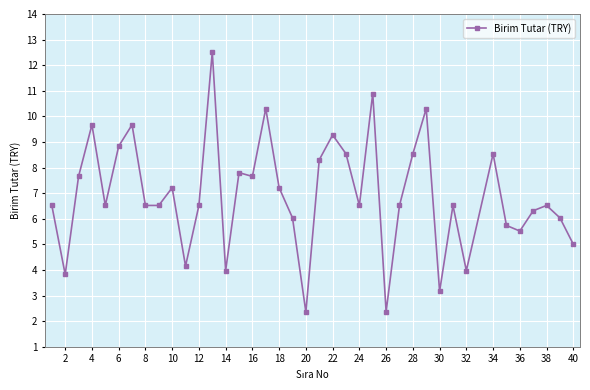

What is the difference between the maximum and minimum values?

10.2